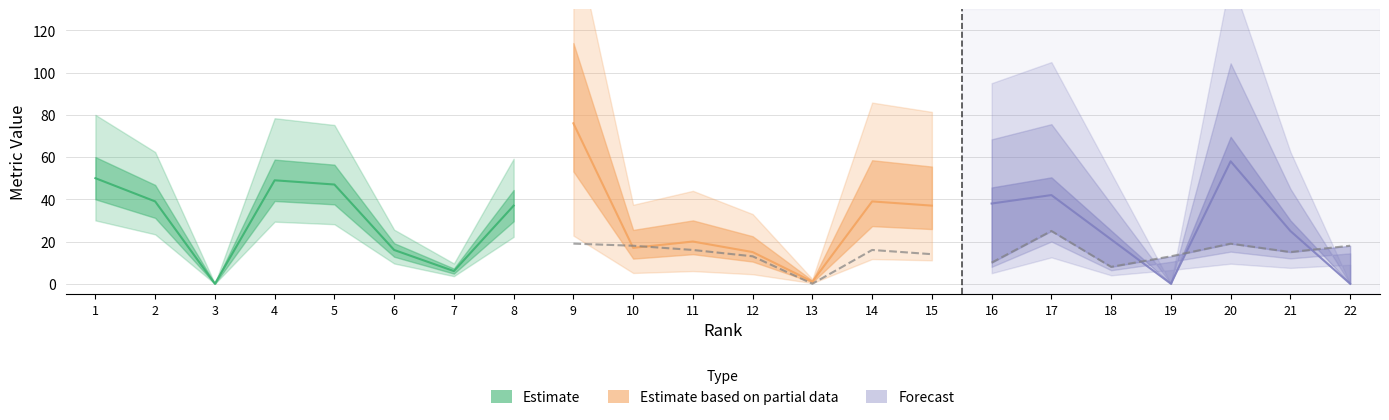

How many lines are shown in the chart?

3